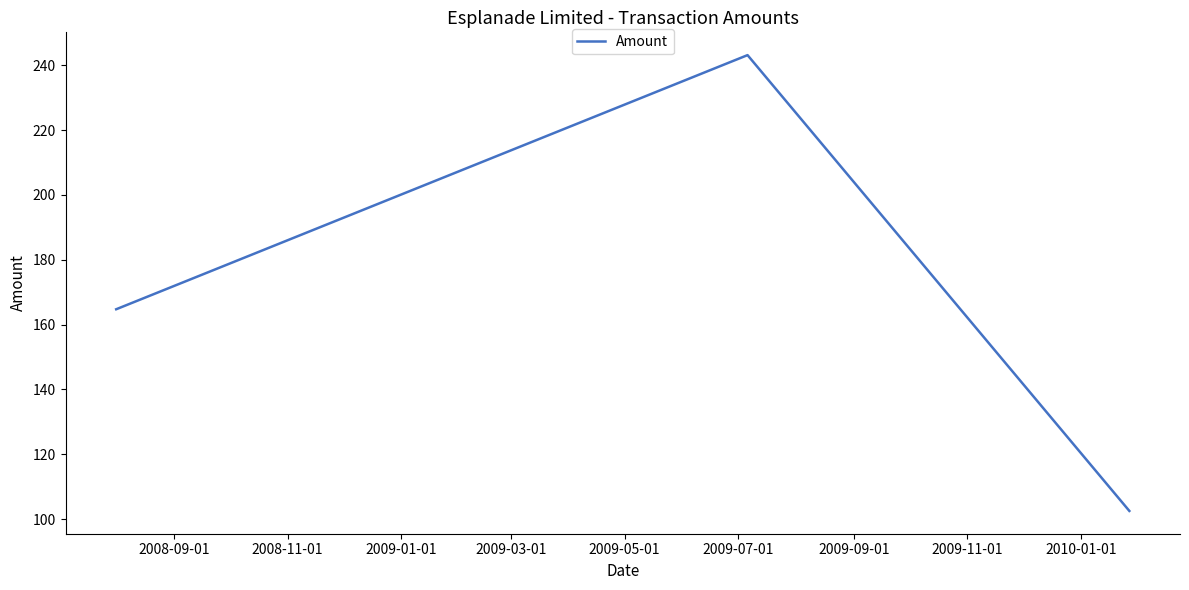

What is the difference between the maximum and minimum values?

140.6